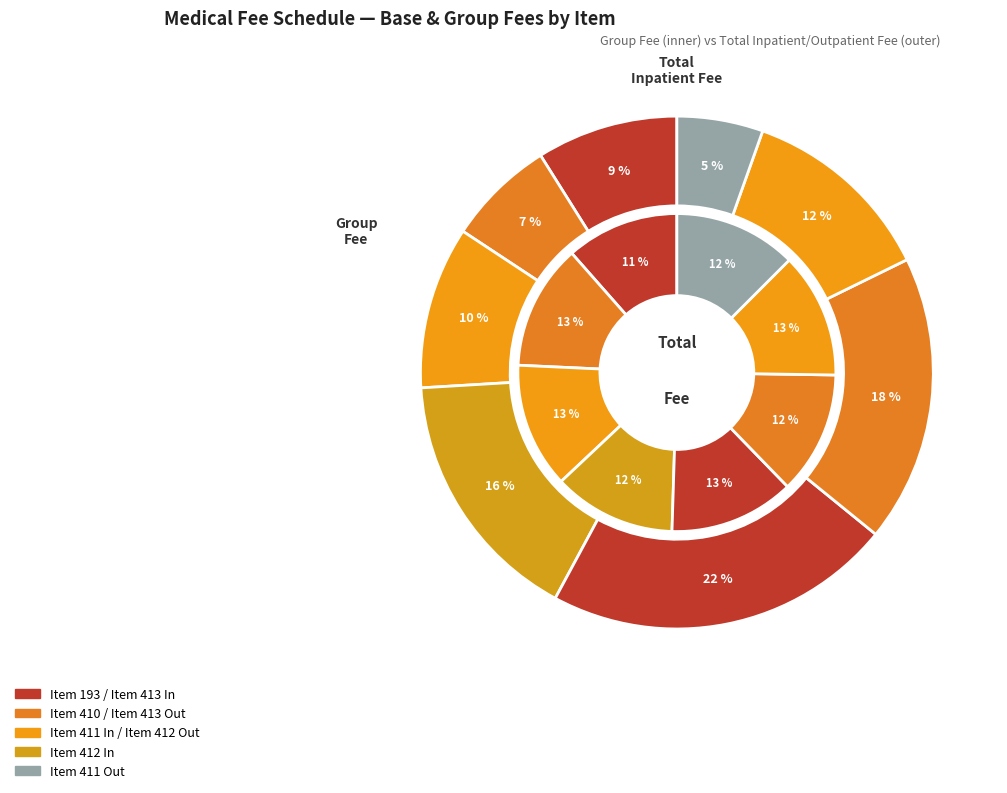

Is there a majority slice in this chart?

No